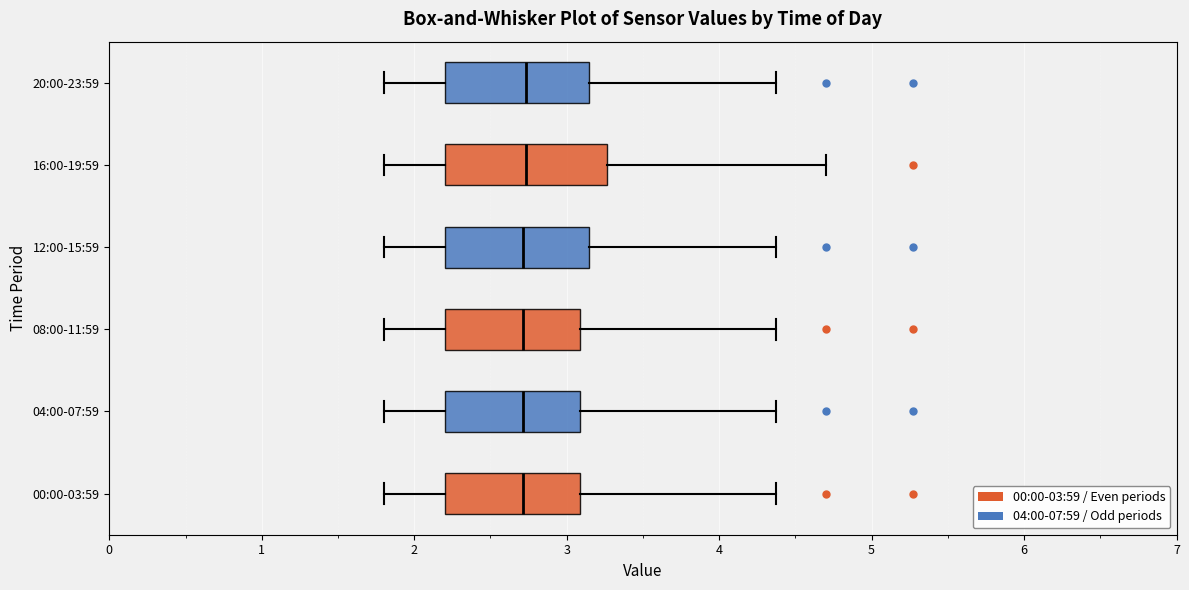

Reading bottom to top, read every box against the x-axis: the position of its median line, the range the box covers, and the ends of its whiskers. The values are not printed on the chart, so give them approximately, as read against the axis.

00:00-03:59: median 2.7, box 2.2 to 3.1, whiskers 1.8 to 4.4
04:00-07:59: median 2.7, box 2.2 to 3.1, whiskers 1.8 to 4.4
08:00-11:59: median 2.7, box 2.2 to 3.1, whiskers 1.8 to 4.4
12:00-15:59: median 2.7, box 2.2 to 3.1, whiskers 1.8 to 4.4
16:00-19:59: median 2.7, box 2.2 to 3.3, whiskers 1.8 to 4.7
20:00-23:59: median 2.7, box 2.2 to 3.1, whiskers 1.8 to 4.4